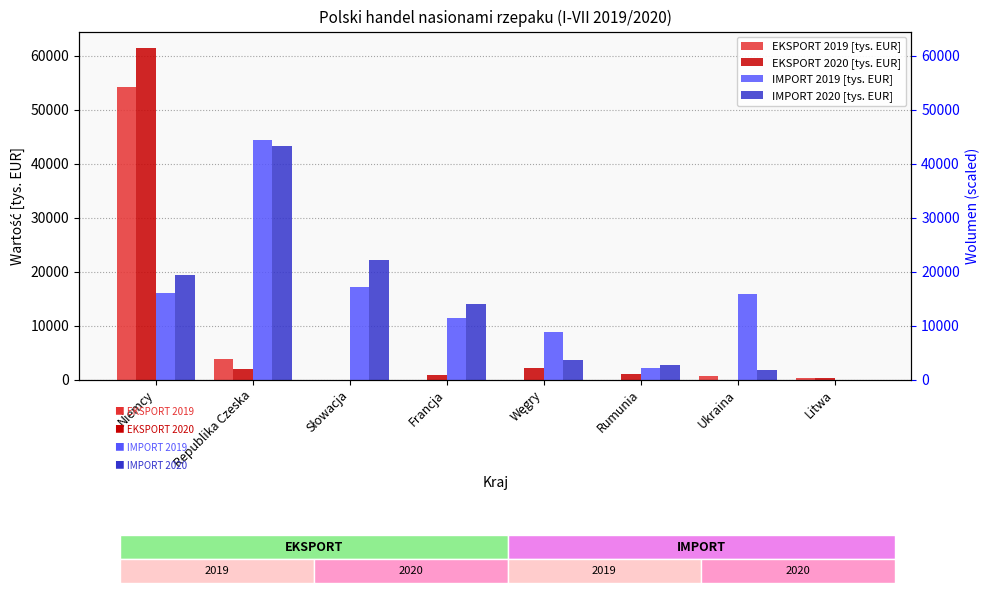

True or false: EKSPORT 2019 [tys. EUR] has a value of 0.0 at Słowacja.

True